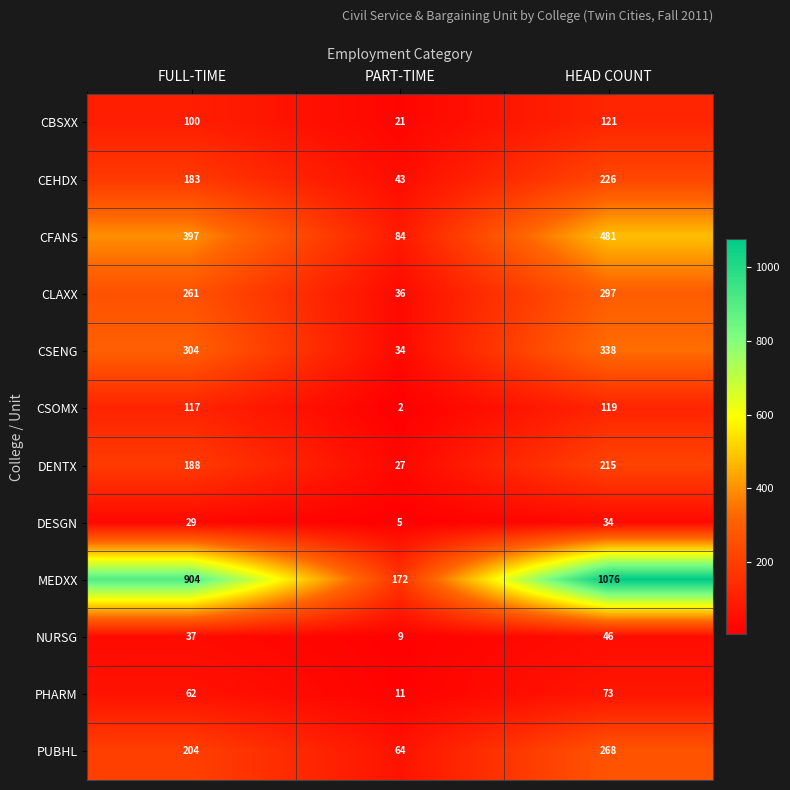

At which label is CBSXX closest to 71?

FULL-TIME